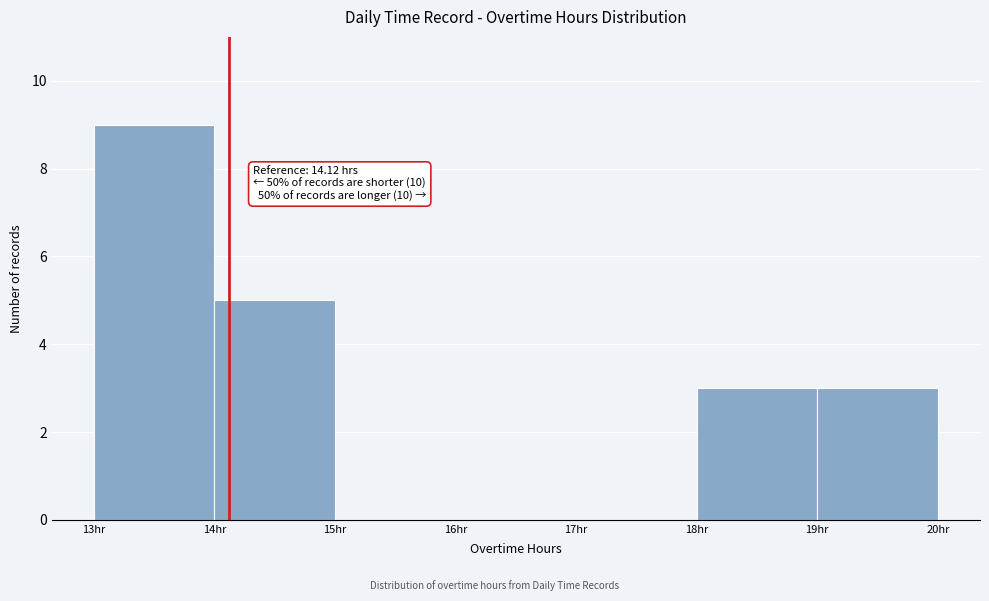

Which range on the x-axis has the tallest bar?

13 to 14